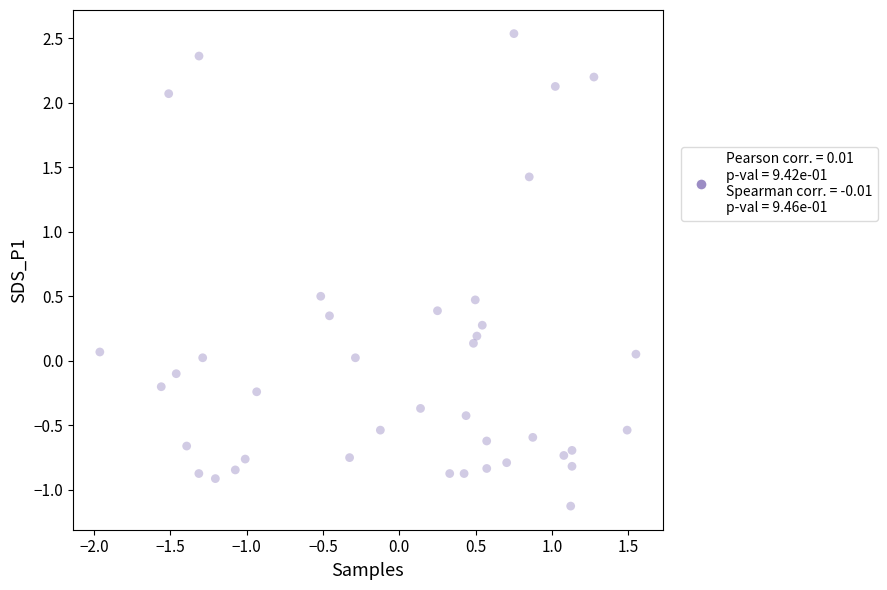

What is the range of Y values (max minus min)?

3.7